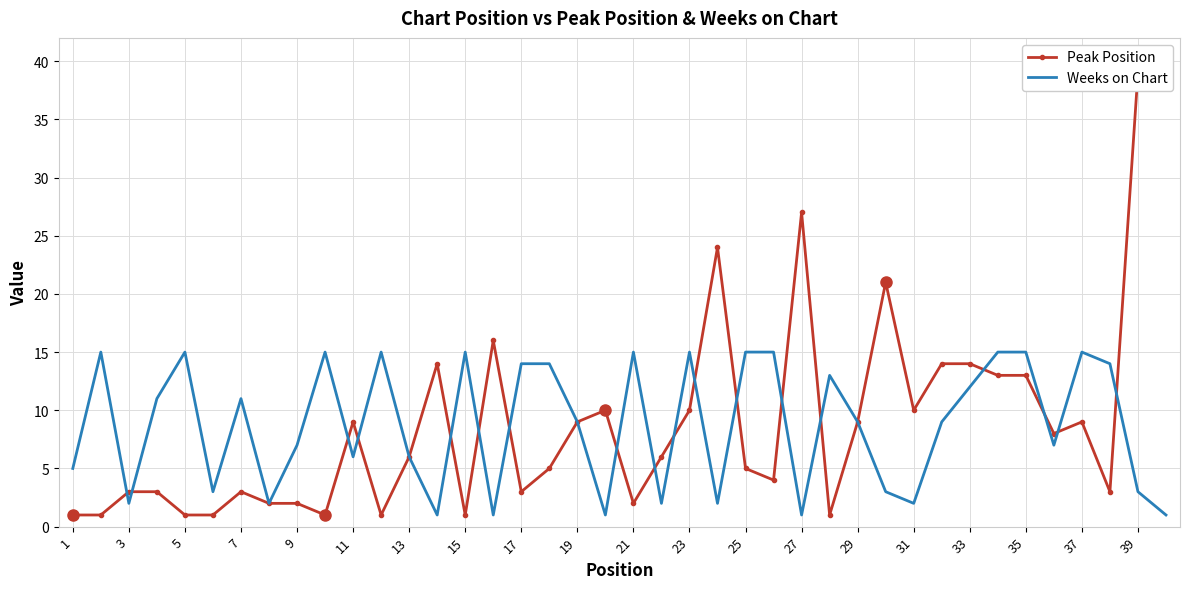

What is the approximate value of Weeks on Chart at 39?

3